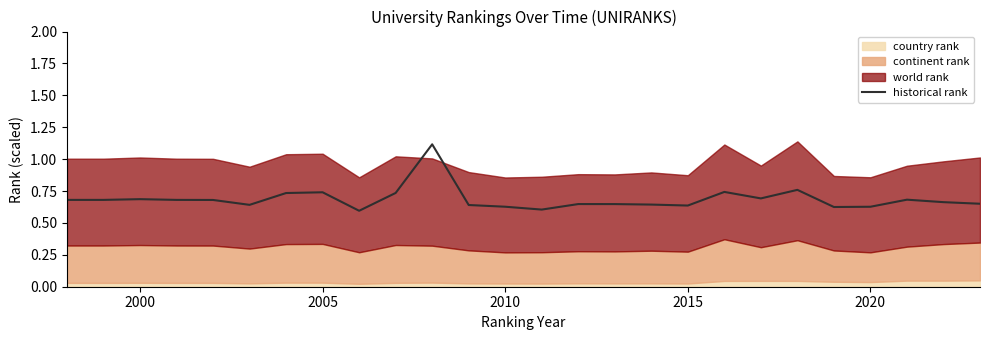

What is the maximum value for historical rank?

1.1